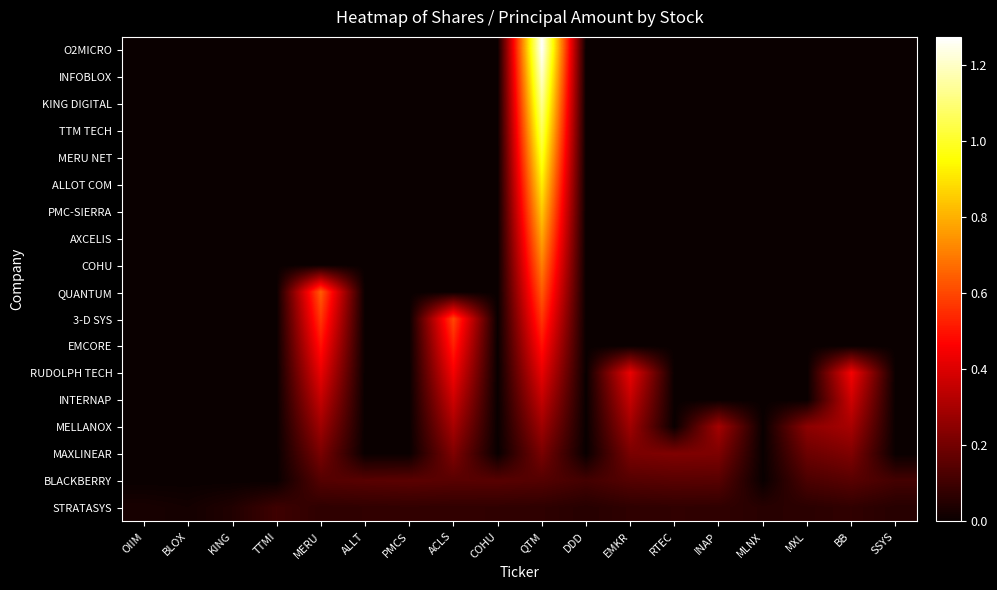

Reading right to left, what are all the values shown in this chart?

O2MICRO: SSYS=0.0	BB=0.0	MXL=0.0	MLNX=0.0	INAP=0.0	RTEC=0.0	EMKR=0.0	DDD=0.0	QTM=1274900.0	COHU=0.0	ACLS=0.0	PMCS=0.0	ALLT=0.0	MERU=0.0	TTMI=0.0	KING=0.0	BLOX=0.0	OIIM=0.0
INFOBLOX: SSYS=0.0	BB=0.0	MXL=0.0	MLNX=0.0	INAP=0.0	RTEC=0.0	EMKR=0.0	DDD=0.0	QTM=1204072.2	COHU=0.0	ACLS=0.0	PMCS=0.0	ALLT=0.0	MERU=0.0	TTMI=0.0	KING=0.0	BLOX=0.0	OIIM=0.0
KING DIGITAL: SSYS=0.0	BB=0.0	MXL=0.0	MLNX=0.0	INAP=0.0	RTEC=0.0	EMKR=0.0	DDD=0.0	QTM=1133244.4	COHU=0.0	ACLS=0.0	PMCS=0.0	ALLT=0.0	MERU=0.0	TTMI=0.0	KING=0.0	BLOX=0.0	OIIM=0.0
TTM TECH: SSYS=0.0	BB=0.0	MXL=0.0	MLNX=0.0	INAP=0.0	RTEC=0.0	EMKR=0.0	DDD=0.0	QTM=1062416.7	COHU=0.0	ACLS=0.0	PMCS=0.0	ALLT=0.0	MERU=0.0	TTMI=0.0	KING=0.0	BLOX=0.0	OIIM=0.0
MERU NET: SSYS=0.0	BB=0.0	MXL=0.0	MLNX=0.0	INAP=0.0	RTEC=0.0	EMKR=0.0	DDD=0.0	QTM=991588.9	COHU=0.0	ACLS=0.0	PMCS=0.0	ALLT=0.0	MERU=0.0	TTMI=0.0	KING=0.0	BLOX=0.0	OIIM=0.0
ALLOT COM: SSYS=0.0	BB=0.0	MXL=0.0	MLNX=0.0	INAP=0.0	RTEC=0.0	EMKR=0.0	DDD=0.0	QTM=920761.1	COHU=0.0	ACLS=0.0	PMCS=0.0	ALLT=0.0	MERU=0.0	TTMI=0.0	KING=0.0	BLOX=0.0	OIIM=0.0
PMC-SIERRA: SSYS=0.0	BB=0.0	MXL=0.0	MLNX=0.0	INAP=0.0	RTEC=0.0	EMKR=0.0	DDD=0.0	QTM=849933.3	COHU=0.0	ACLS=0.0	PMCS=0.0	ALLT=0.0	MERU=0.0	TTMI=0.0	KING=0.0	BLOX=0.0	OIIM=0.0
AXCELIS: SSYS=0.0	BB=0.0	MXL=0.0	MLNX=0.0	INAP=0.0	RTEC=0.0	EMKR=0.0	DDD=0.0	QTM=779105.6	COHU=0.0	ACLS=0.0	PMCS=0.0	ALLT=0.0	MERU=0.0	TTMI=0.0	KING=0.0	BLOX=0.0	OIIM=0.0
COHU: SSYS=0.0	BB=0.0	MXL=0.0	MLNX=0.0	INAP=0.0	RTEC=0.0	EMKR=0.0	DDD=0.0	QTM=708277.8	COHU=0.0	ACLS=0.0	PMCS=0.0	ALLT=0.0	MERU=0.0	TTMI=0.0	KING=0.0	BLOX=0.0	OIIM=0.0
QUANTUM: SSYS=0.0	BB=0.0	MXL=0.0	MLNX=0.0	INAP=0.0	RTEC=0.0	EMKR=0.0	DDD=0.0	QTM=637450.0	COHU=0.0	ACLS=0.0	PMCS=0.0	ALLT=0.0	MERU=640000.0	TTMI=0.0	KING=0.0	BLOX=0.0	OIIM=0.0
3-D SYS: SSYS=0.0	BB=0.0	MXL=0.0	MLNX=0.0	INAP=0.0	RTEC=0.0	EMKR=0.0	DDD=0.0	QTM=566622.2	COHU=0.0	ACLS=600000.0	PMCS=0.0	ALLT=0.0	MERU=568888.9	TTMI=0.0	KING=0.0	BLOX=0.0	OIIM=0.0
EMCORE: SSYS=0.0	BB=0.0	MXL=0.0	MLNX=0.0	INAP=0.0	RTEC=0.0	EMKR=0.0	DDD=0.0	QTM=495794.4	COHU=0.0	ACLS=525000.0	PMCS=0.0	ALLT=0.0	MERU=497777.8	TTMI=0.0	KING=0.0	BLOX=0.0	OIIM=0.0
RUDOLPH TECH: SSYS=0.0	BB=450000.0	MXL=0.0	MLNX=0.0	INAP=0.0	RTEC=0.0	EMKR=429116.0	DDD=0.0	QTM=424966.7	COHU=0.0	ACLS=450000.0	PMCS=0.0	ALLT=0.0	MERU=426666.7	TTMI=0.0	KING=0.0	BLOX=0.0	OIIM=0.0
INTERNAP: SSYS=0.0	BB=375000.0	MXL=0.0	MLNX=0.0	INAP=0.0	RTEC=0.0	EMKR=357596.7	DDD=0.0	QTM=354138.9	COHU=0.0	ACLS=375000.0	PMCS=0.0	ALLT=0.0	MERU=355555.6	TTMI=0.0	KING=0.0	BLOX=0.0	OIIM=0.0
MELLANOX: SSYS=0.0	BB=300000.0	MXL=250000.0	MLNX=0.0	INAP=294864.0	RTEC=0.0	EMKR=286077.3	DDD=0.0	QTM=283311.1	COHU=0.0	ACLS=300000.0	PMCS=0.0	ALLT=0.0	MERU=284444.4	TTMI=0.0	KING=0.0	BLOX=0.0	OIIM=0.0
MAXLINEAR: SSYS=0.0	BB=225000.0	MXL=187500.0	MLNX=0.0	INAP=221148.0	RTEC=225000.0	EMKR=214558.0	DDD=0.0	QTM=212483.3	COHU=0.0	ACLS=225000.0	PMCS=0.0	ALLT=0.0	MERU=213333.3	TTMI=0.0	KING=0.0	BLOX=0.0	OIIM=0.0
BLACKBERRY: SSYS=110000.0	BB=150000.0	MXL=125000.0	MLNX=0.0	INAP=147432.0	RTEC=150000.0	EMKR=143038.7	DDD=110000.0	QTM=141655.6	COHU=149151.0	ACLS=150000.0	PMCS=155000.0	ALLT=150000.0	MERU=142222.2	TTMI=0.0	KING=0.0	BLOX=0.0	OIIM=0.0
STRATASYS: SSYS=55000.0	BB=75000.0	MXL=62500.0	MLNX=57500.0	INAP=73716.0	RTEC=75000.0	EMKR=71519.3	DDD=55000.0	QTM=70827.8	COHU=74575.5	ACLS=75000.0	PMCS=77500.0	ALLT=75000.0	MERU=71111.1	TTMI=100000.0	KING=45000.0	BLOX=20000.0	OIIM=29536.0